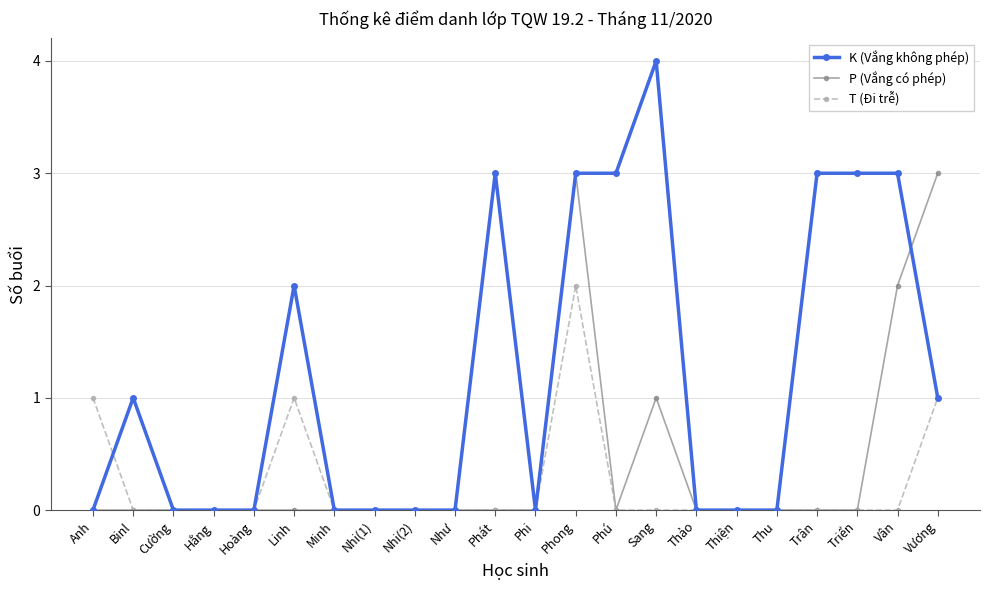

Is it true that P (Vắng có phép) equals 0 at Binl?

True